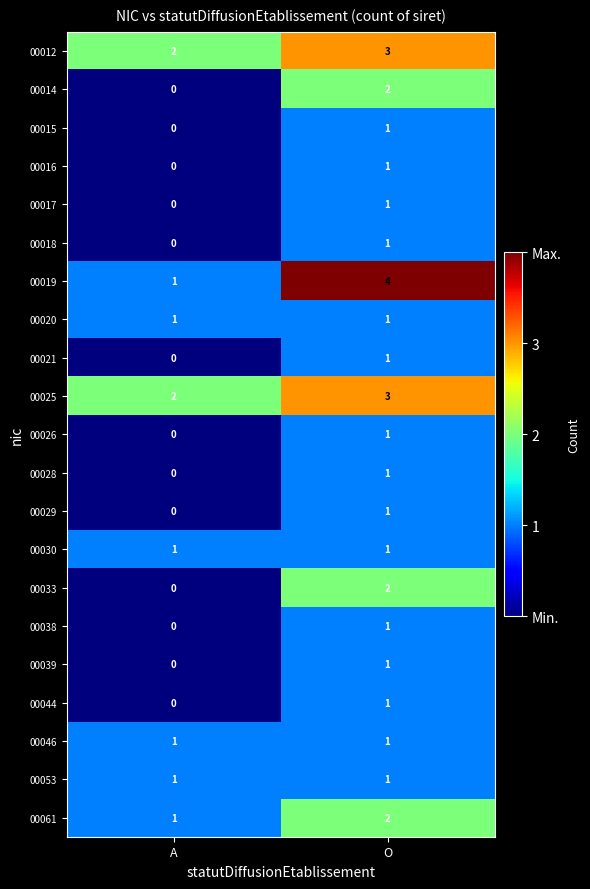

At which label is 00044 closest to 0?

A